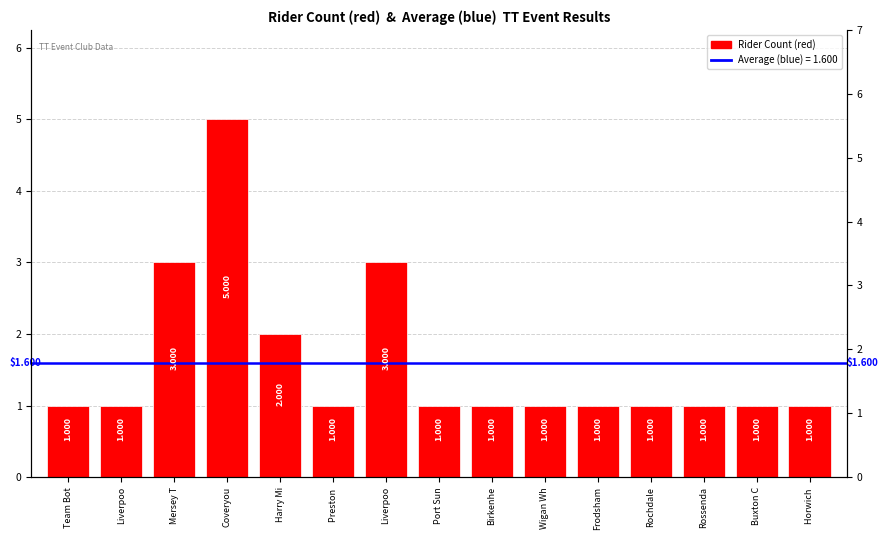

Which label corresponds to the smallest value in the chart?

Team Bot